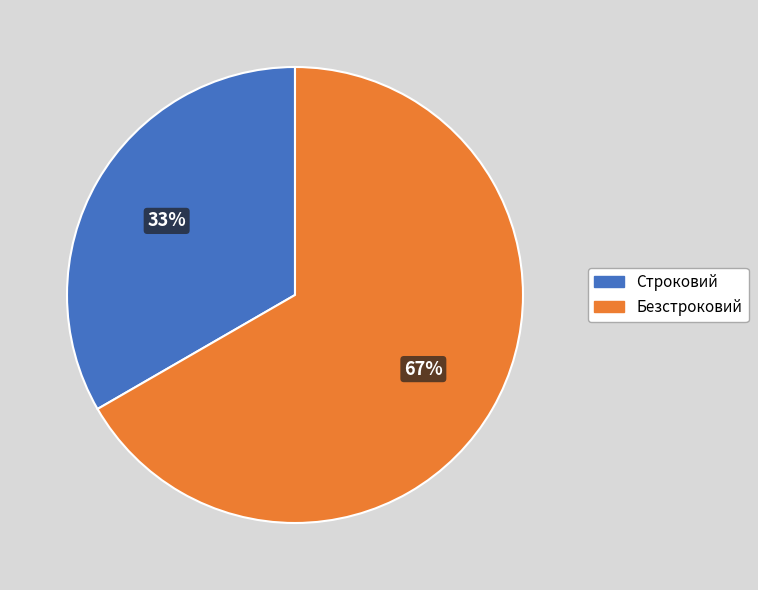

Rank the categories by value from lowest to highest.

Строковий, Безстроковий